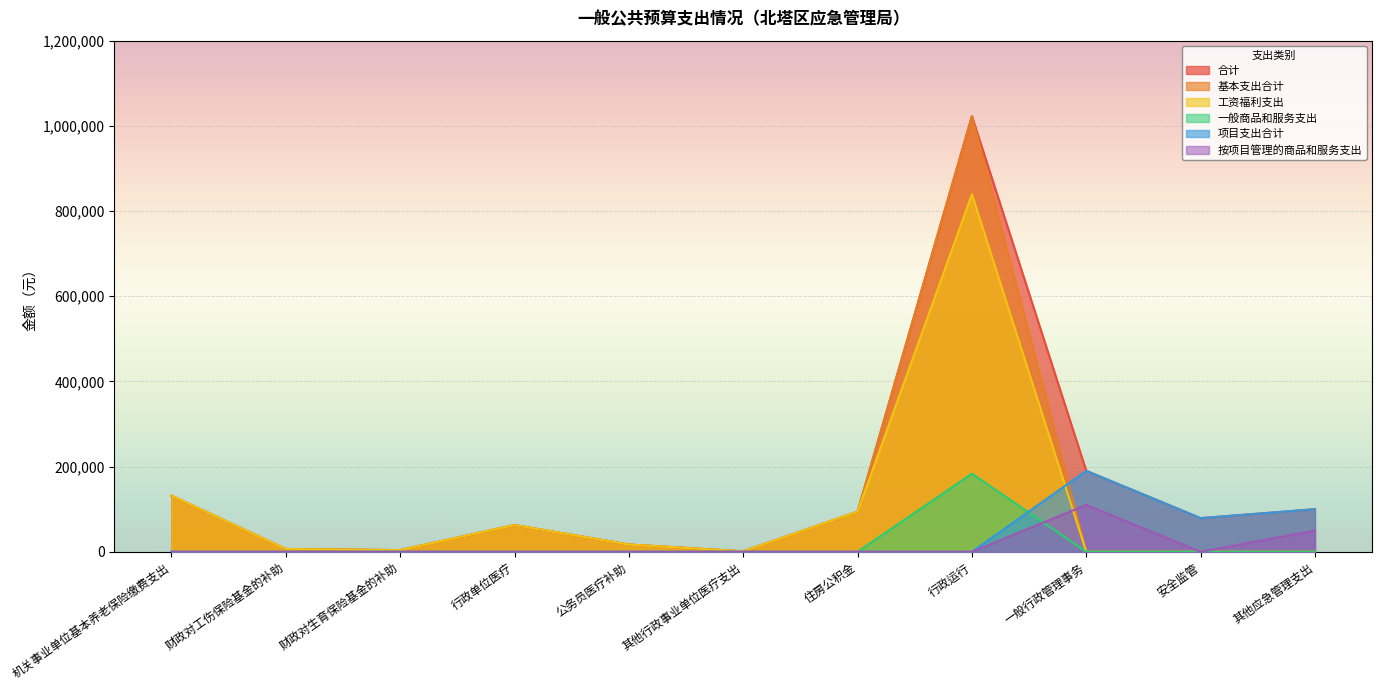

What is the difference between the highest and lowest values at 其他行政事业单位医疗支出?

1050